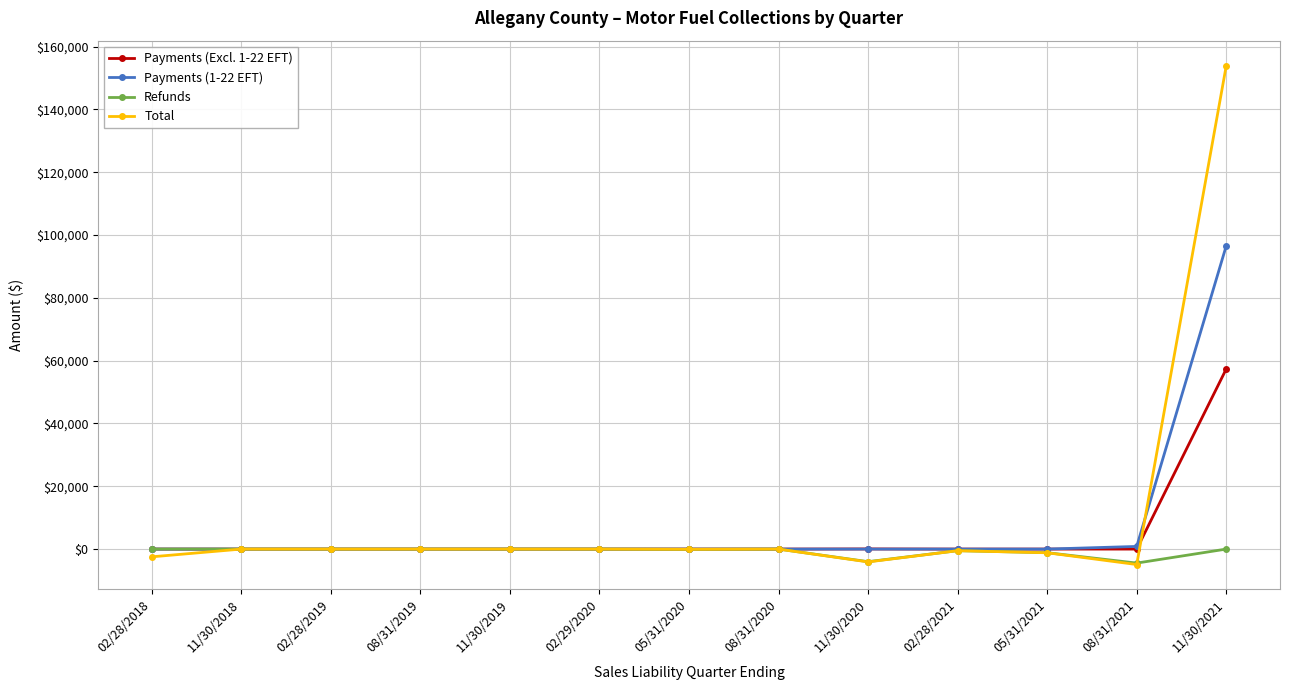

What is the label of the 3rd point from the left?

02/28/2019